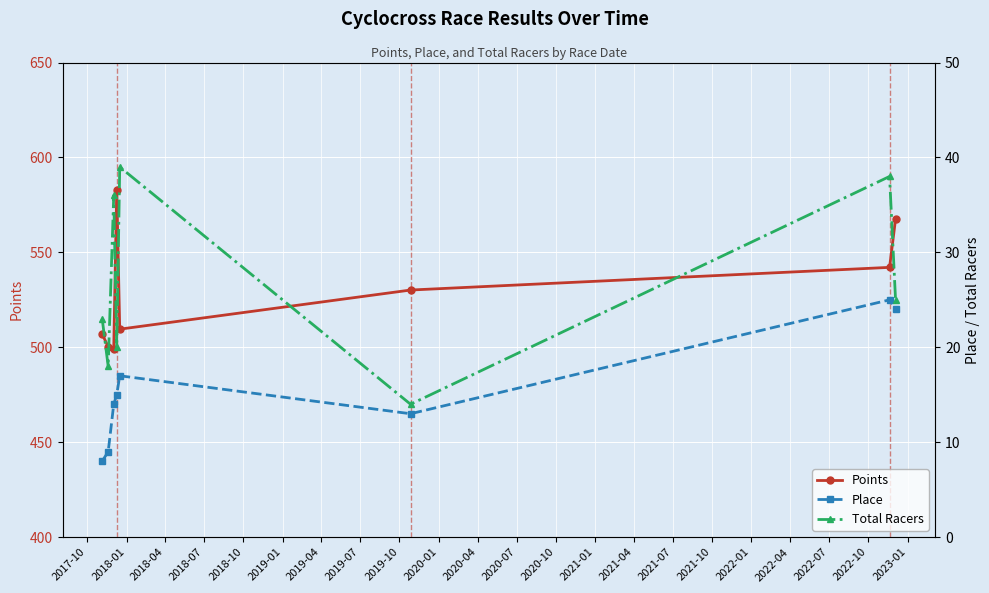

What is the value of the Points point at the 6th from the left?

530.2